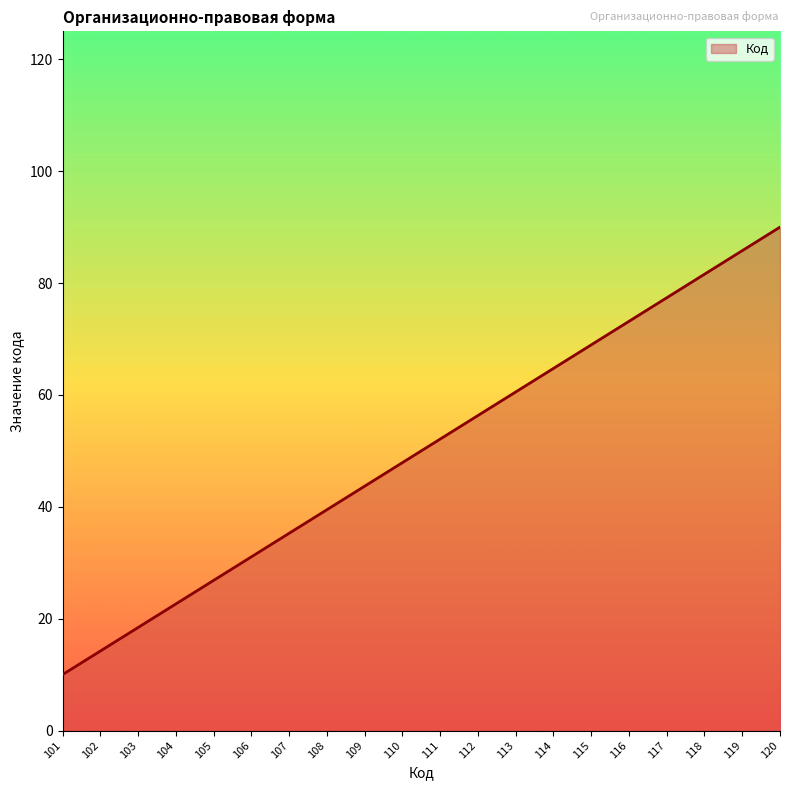

Reading left to right, what are all the values shown in this chart?

101=10.0	102=14.2	103=18.4	104=22.6	105=26.8	106=31.1	107=35.3	108=39.5	109=43.7	110=47.9	111=52.1	112=56.3	113=60.5	114=64.7	115=68.9	116=73.2	117=77.4	118=81.6	119=85.8	120=90.0